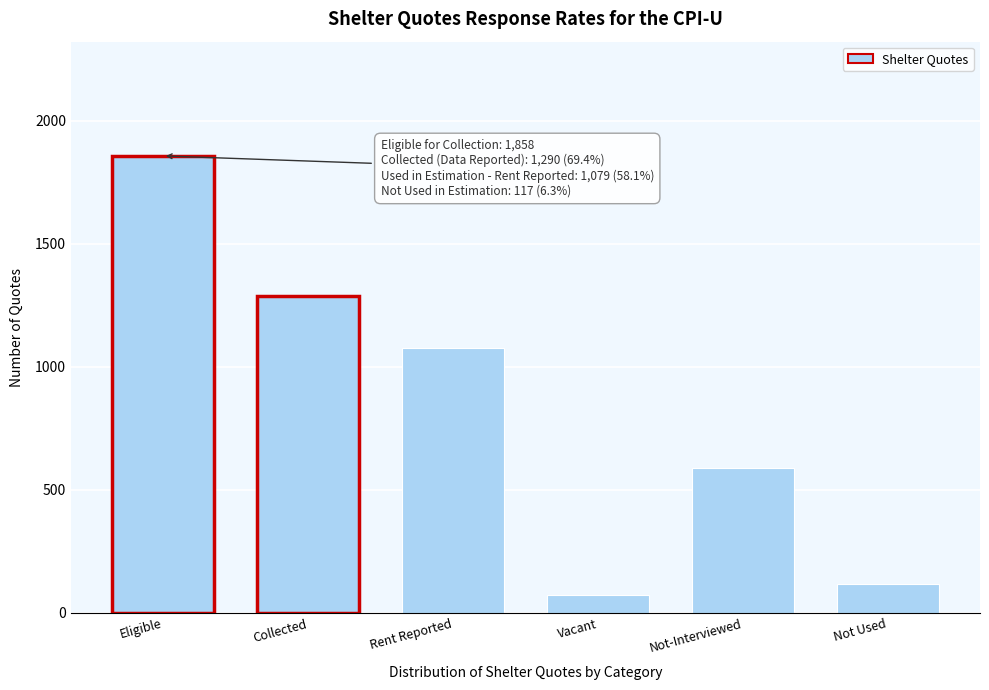

Reading right to left, list all the values displayed in this chart.

117	589	73	1079	1290	1858